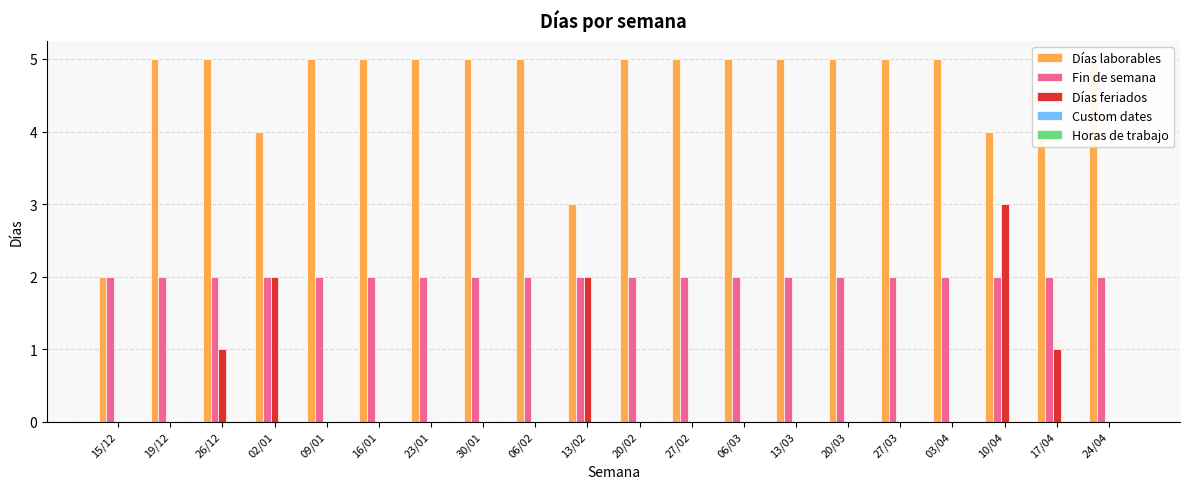

What is the spread (max minus min) of values at 30/01?

5